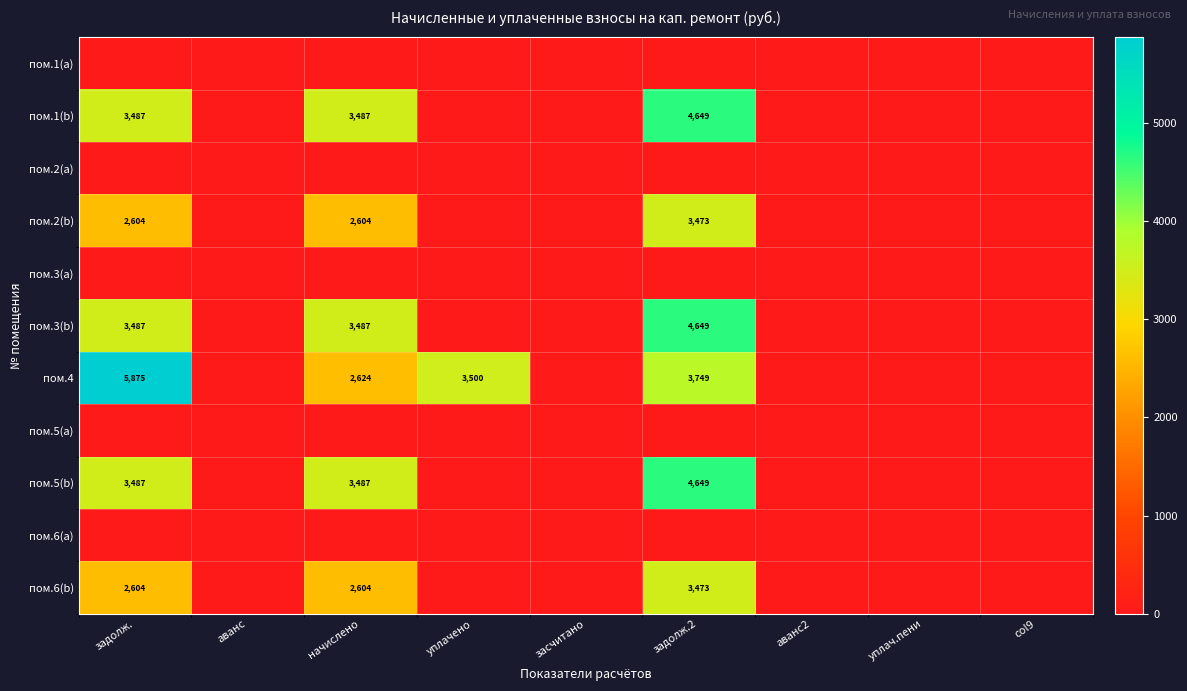

Count the number of data series in this chart.

11